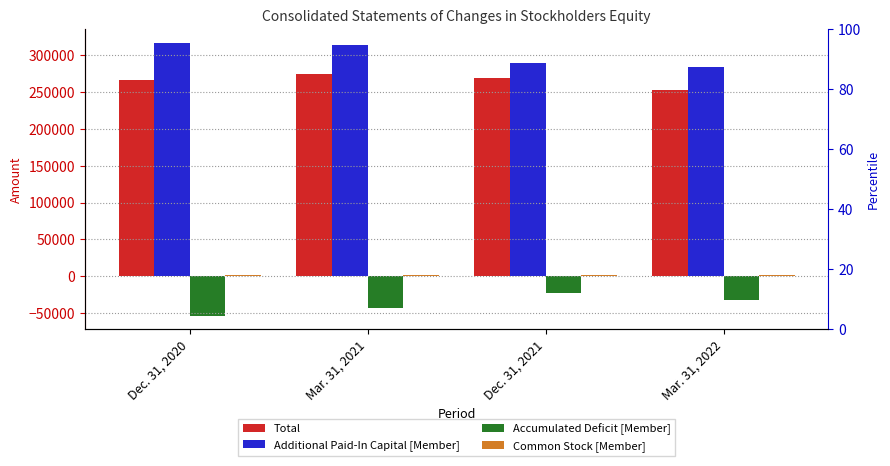

What is the difference between the highest and lowest values at Dec. 31, 2020?

370474